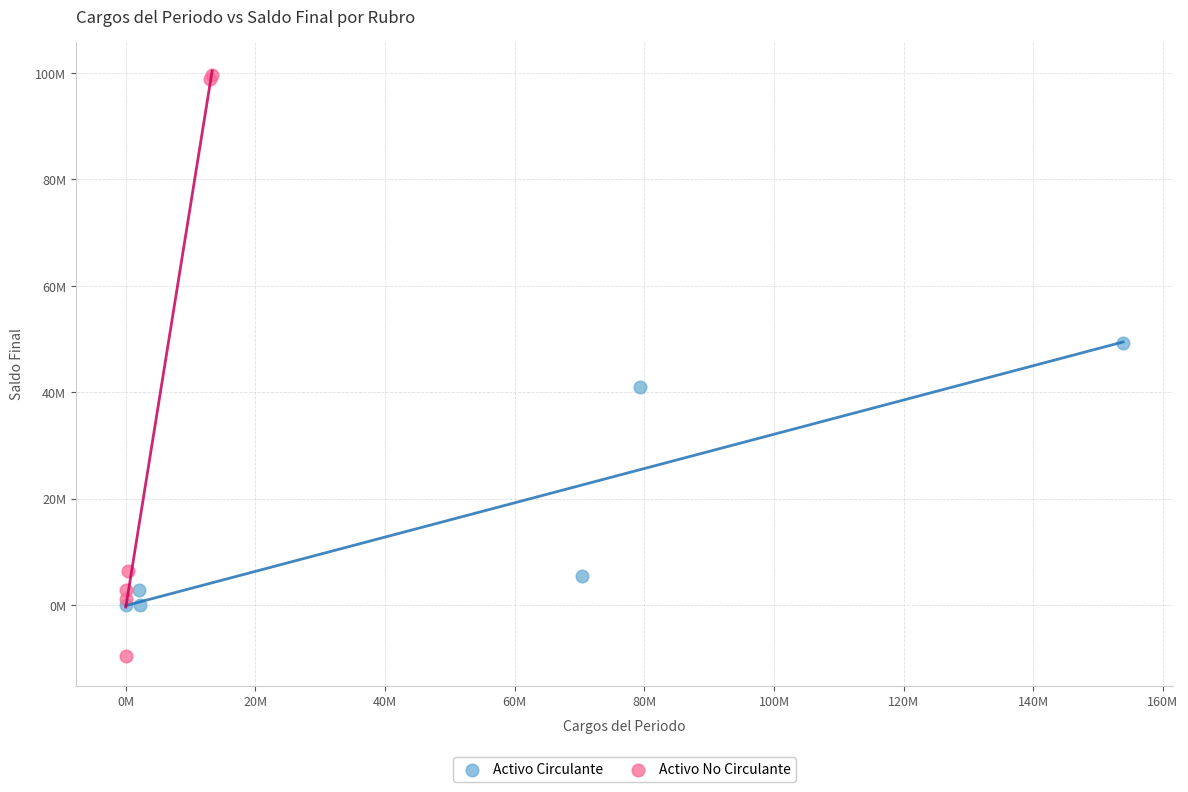

Which series contains the highest Y value?

Activo No Circulante